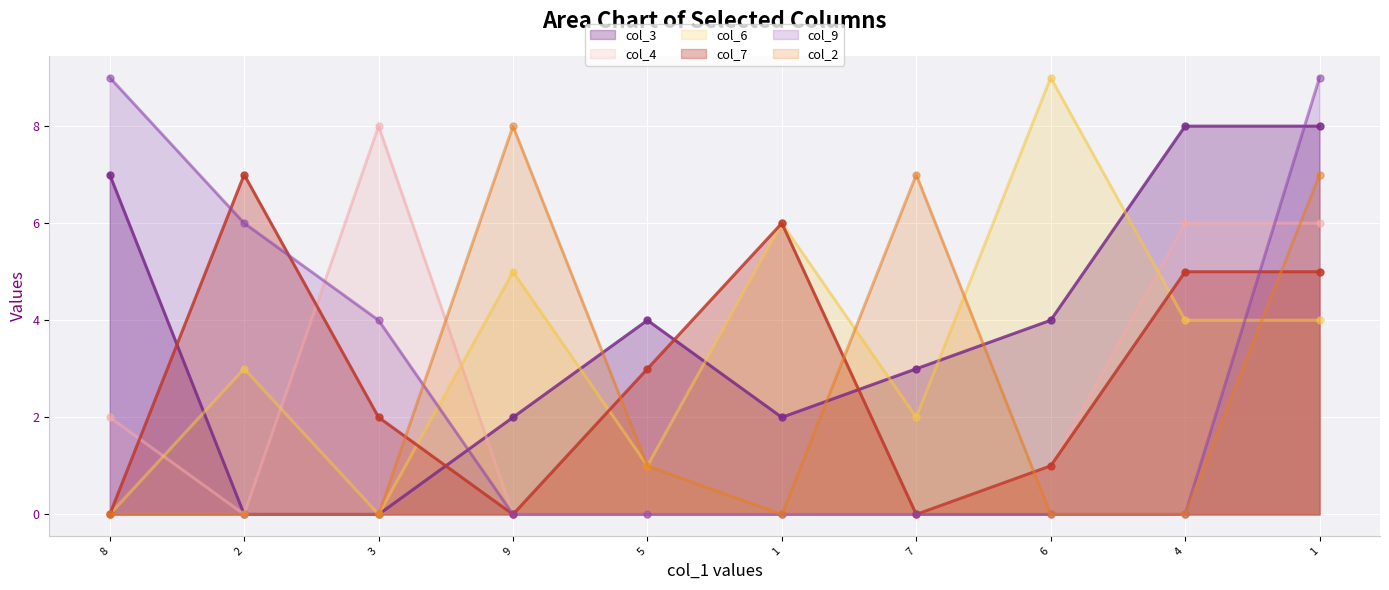

What is the label of the 4th point from the left?

9